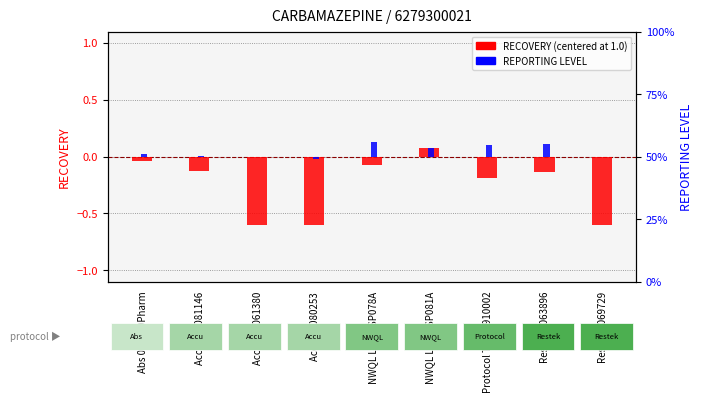

What is the spread (max minus min) of values at Accu 210061380?

0.6